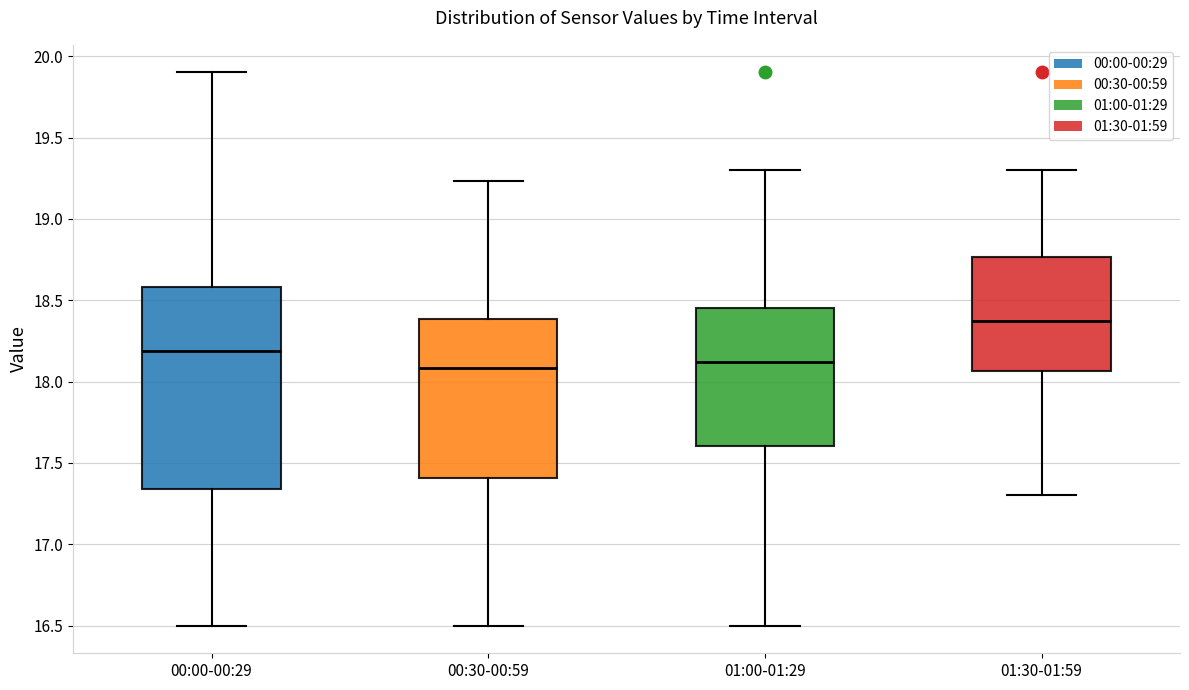

Reading left to right, transcribe this box plot: for each box, give where its median line is, the range the box spans, and where its two whiskers end, as read against the y-axis. The values are not printed on the chart, so give them approximately, as read against the axis.

00:00-00:29: median 18.20, box 17.35 to 18.60, whiskers 16.50 to 19.90
00:30-00:59: median 18.10, box 17.40 to 18.40, whiskers 16.50 to 19.25
01:00-01:29: median 18.10, box 17.60 to 18.45, whiskers 16.50 to 19.30
01:30-01:59: median 18.40, box 18.05 to 18.75, whiskers 17.30 to 19.30